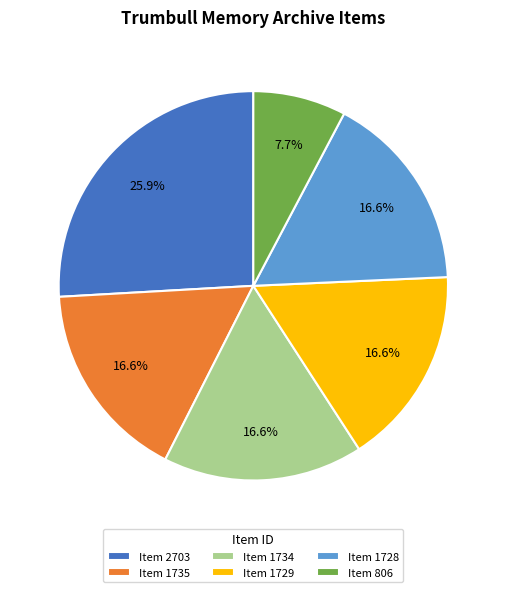

To the nearest percent, what portion does Item 806 represent?

8%